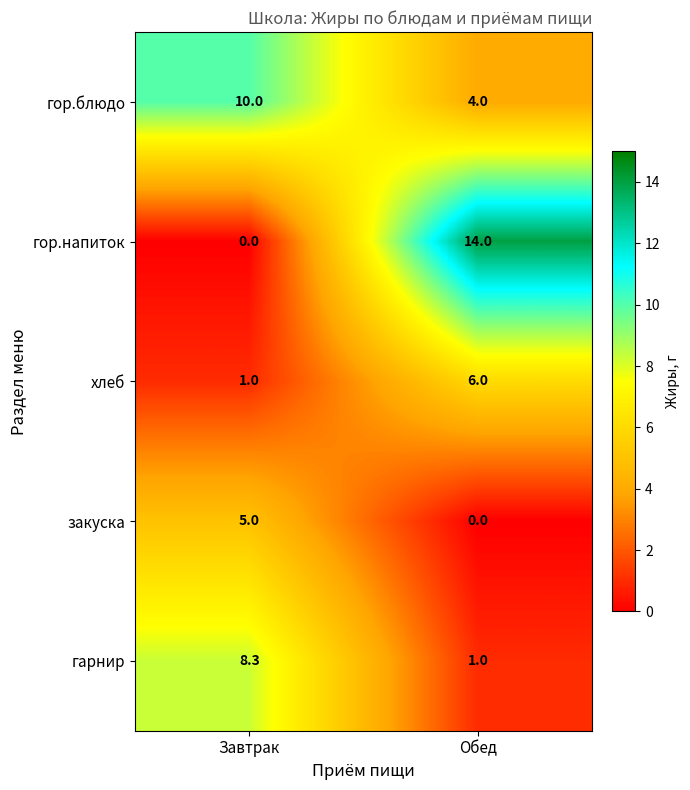

At which category is the sum across all series the highest?

Обед